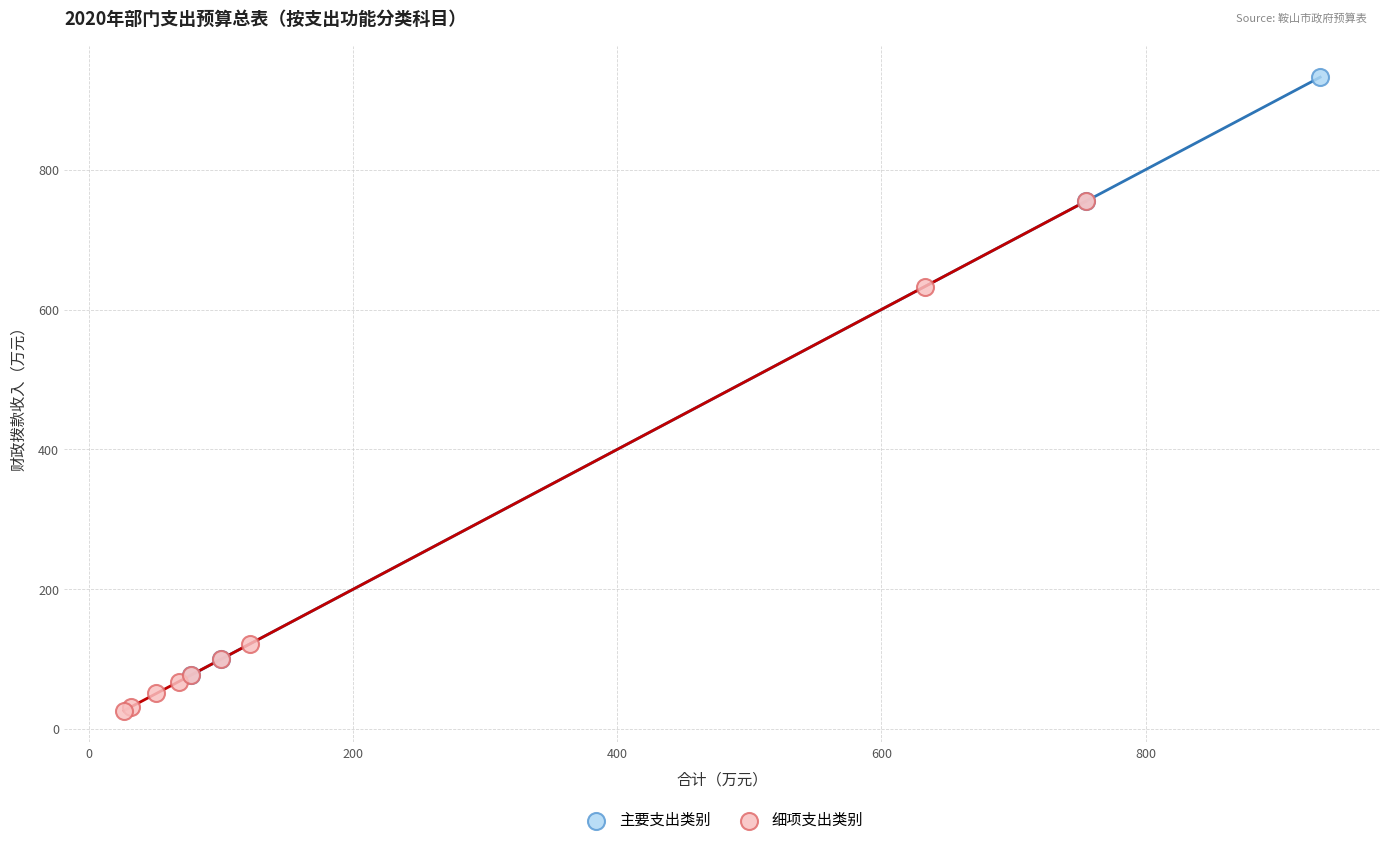

What are all the series names shown in the legend?

主要支出类别, 细项支出类别